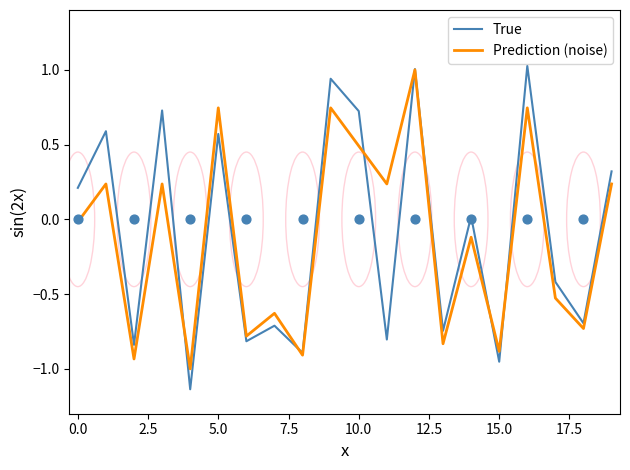

What is the total value across all series at 16?

1.8